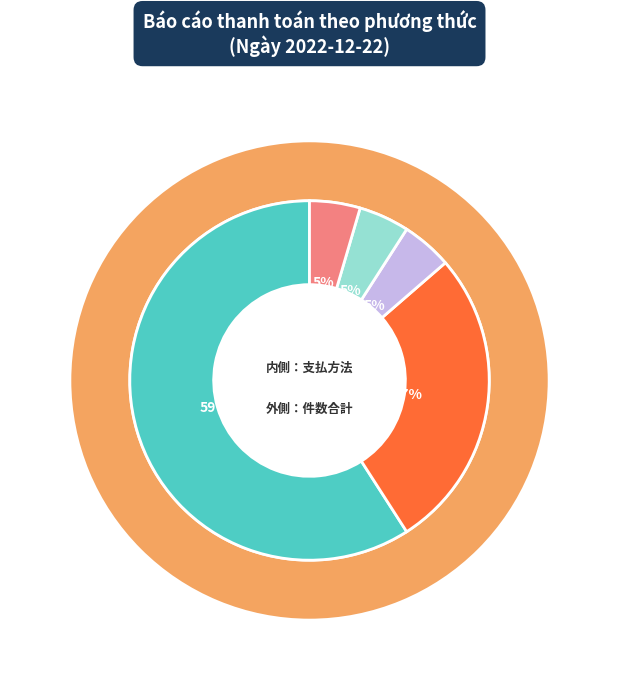

Which slice is the smallest?

Thẻ quốc tế phát hành trong nước